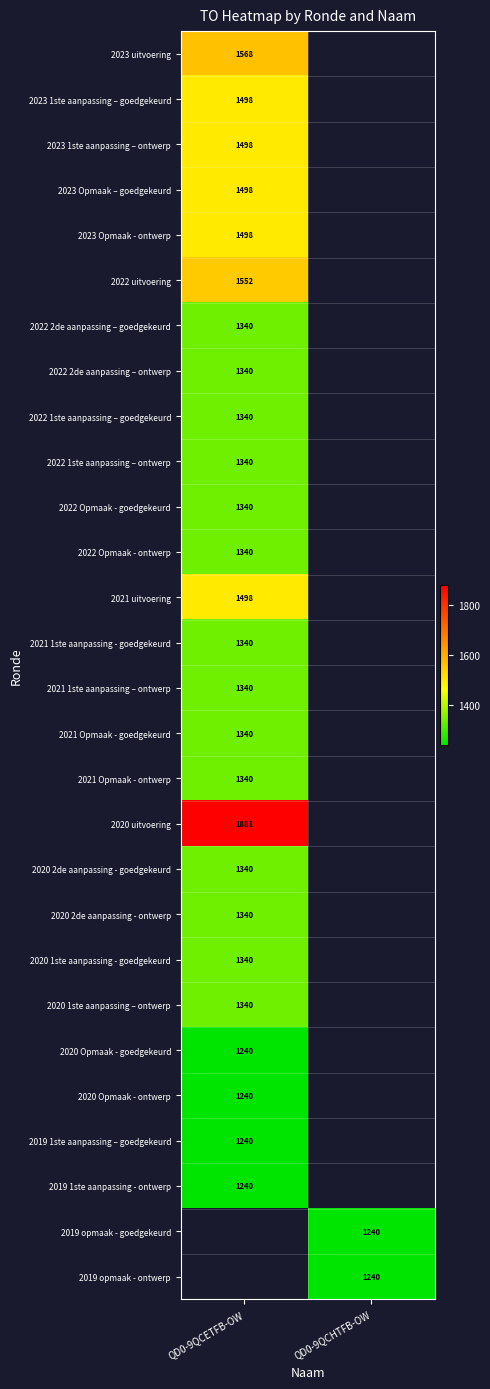

Is it true that 2022 Opmaak - ontwerp equals 535 at QD0-9QCETFB-OW?

False